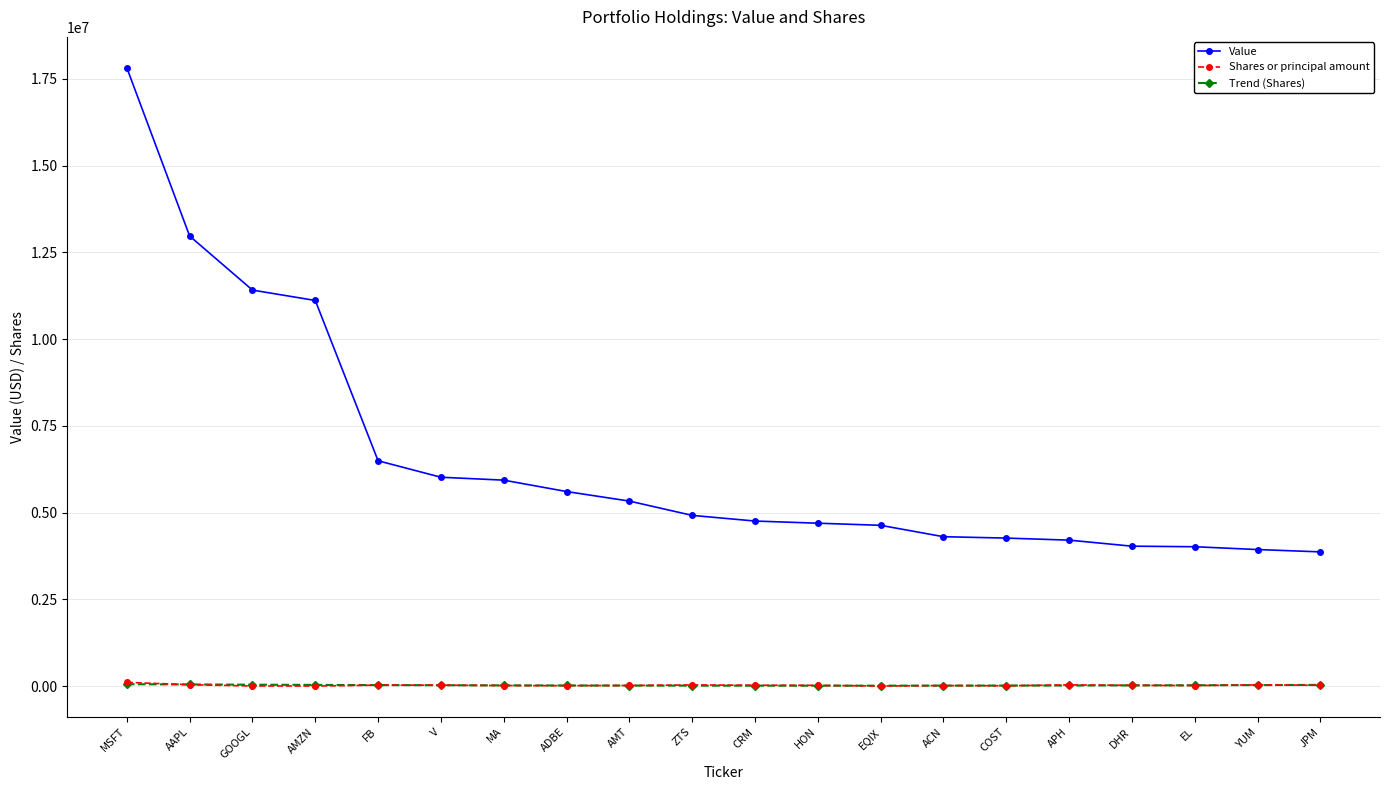

True or false: Shares or principal amount has more than 0 interior local peaks.

True